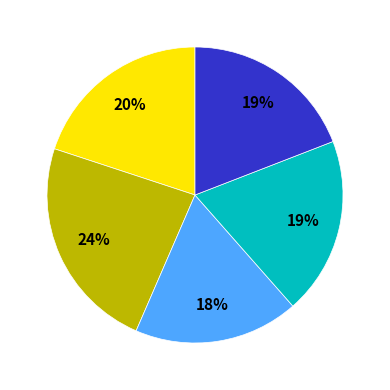

Is there a majority slice in this chart?

No